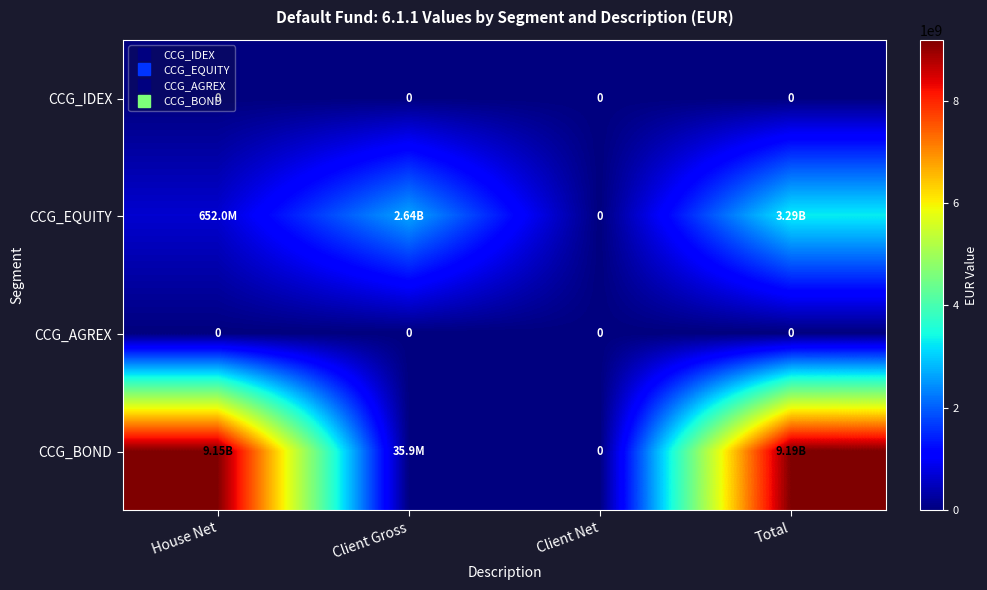

At which label does CCG_BOND reach its minimum?

Client Net